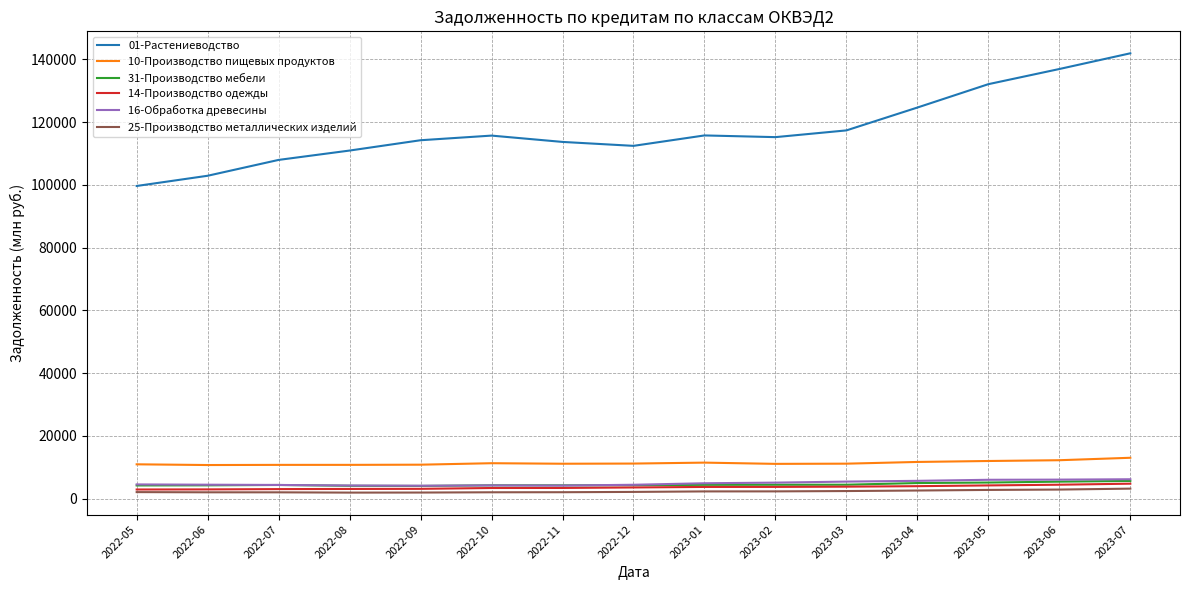

How many lines are shown in the chart?

6